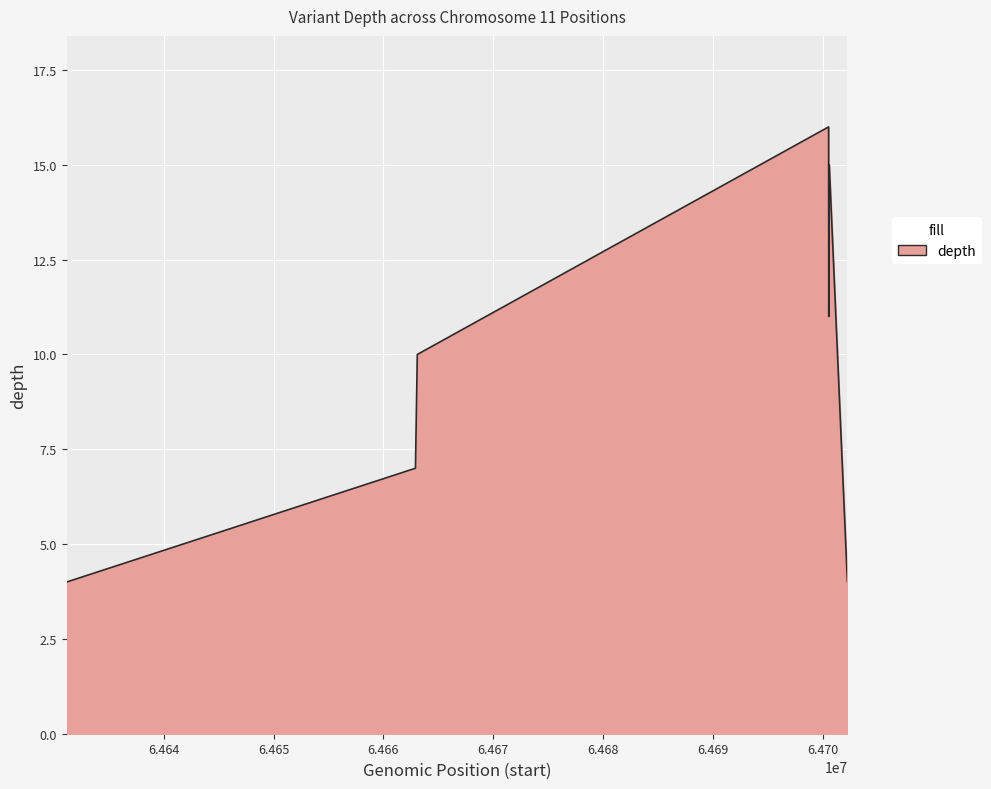

How many interior local peaks (higher than both neighbors) does the data have?

2